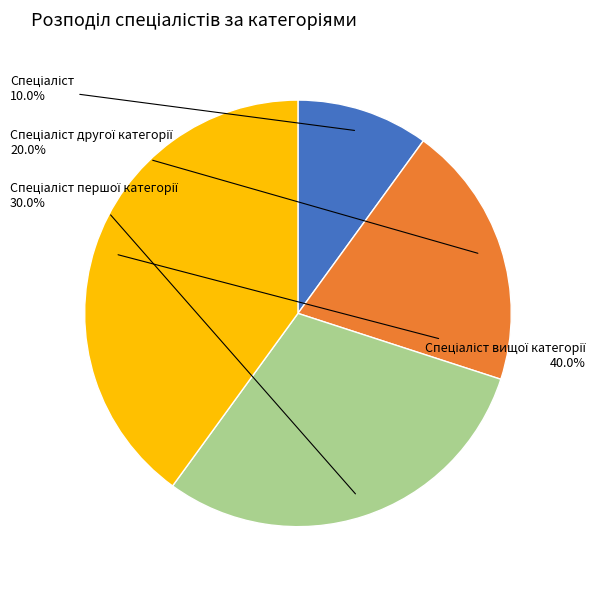

Is there a majority slice in this chart?

No